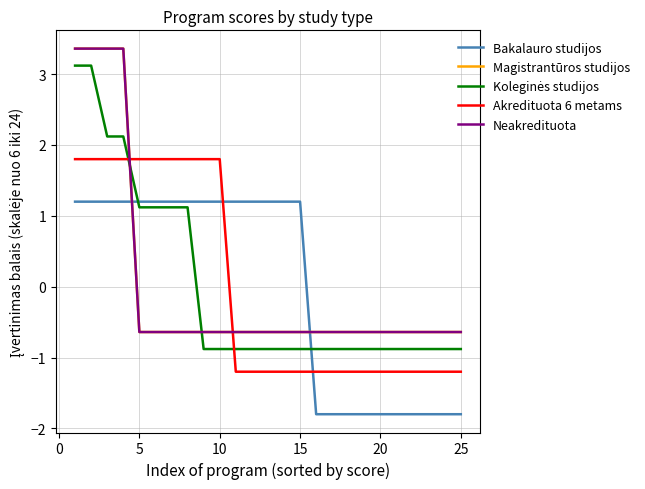

Which series has the largest total across all categories?

Akredituota 6 metams